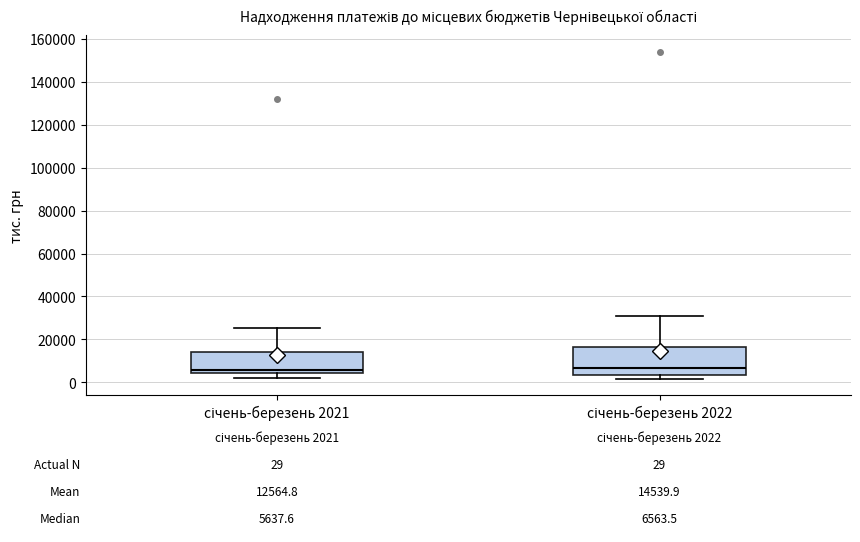

Comparing the boxes themselves (not the whiskers), which one is the tallest?

січень-березень 2022